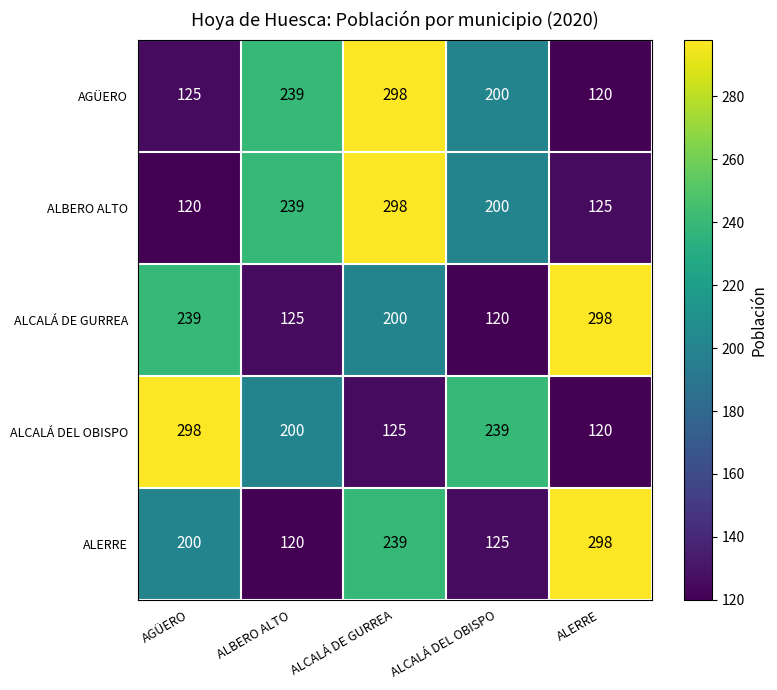

How many distinct data groups are displayed?

5